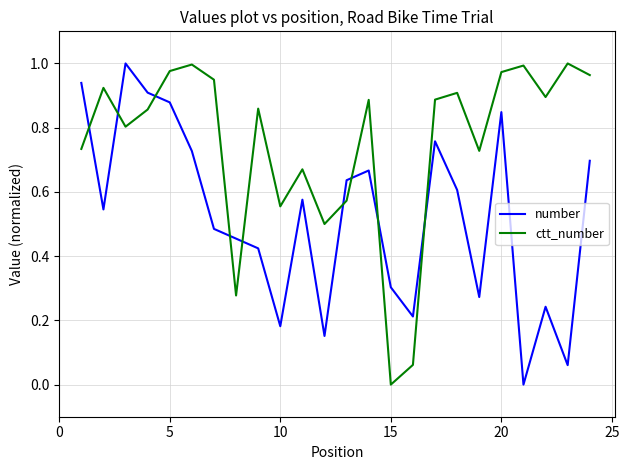

In ctt_number, how many points are higher than both neighbors (excluding endpoints)?

8